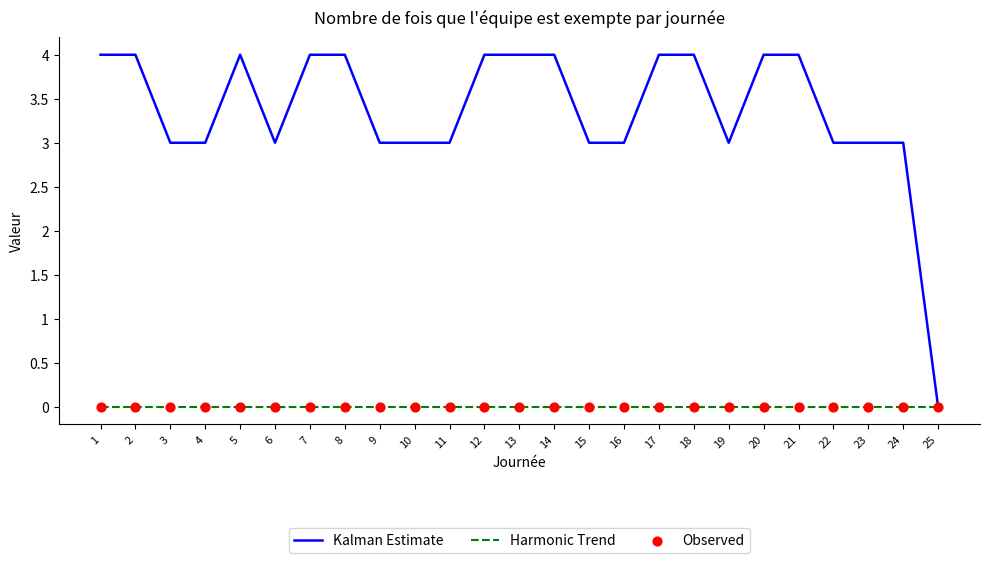

What is the difference between the highest and lowest values at 20?

4